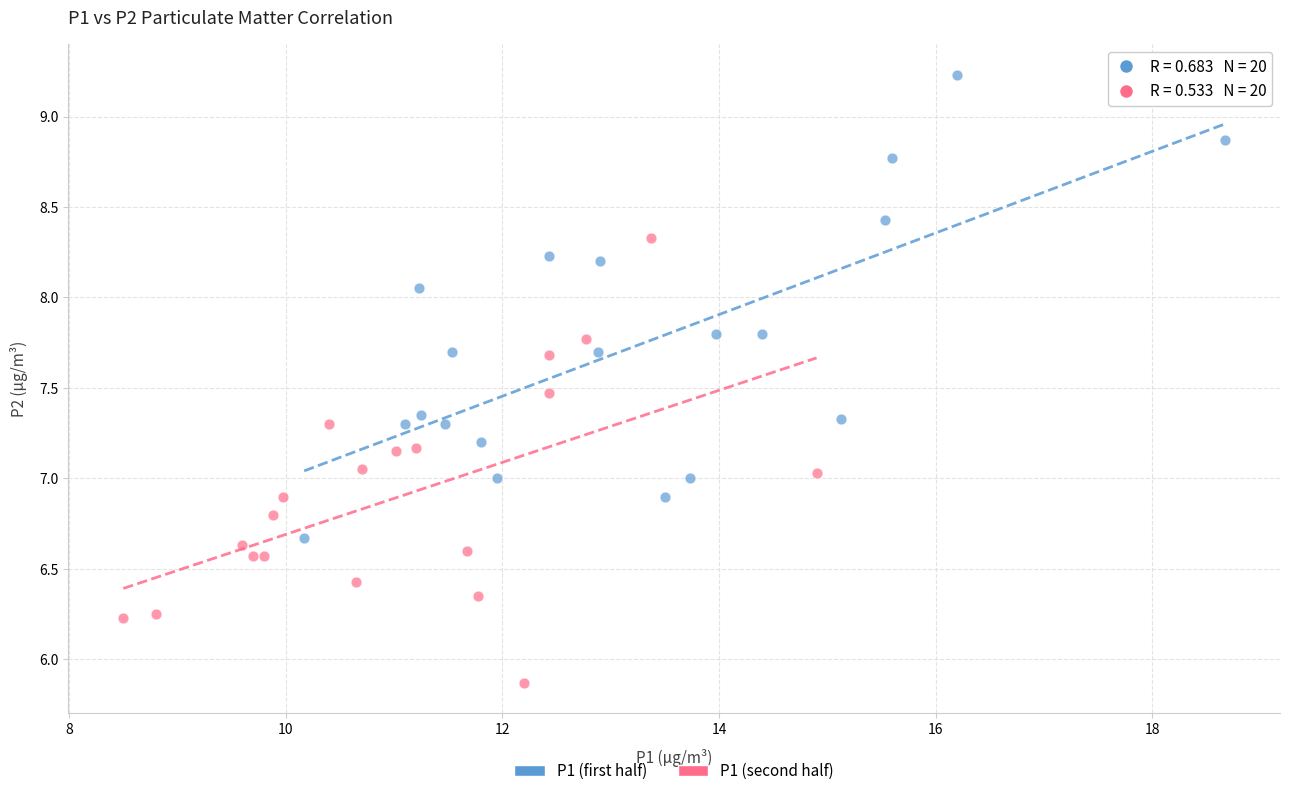

Which series reaches the maximum Y coordinate?

P1 (first half)